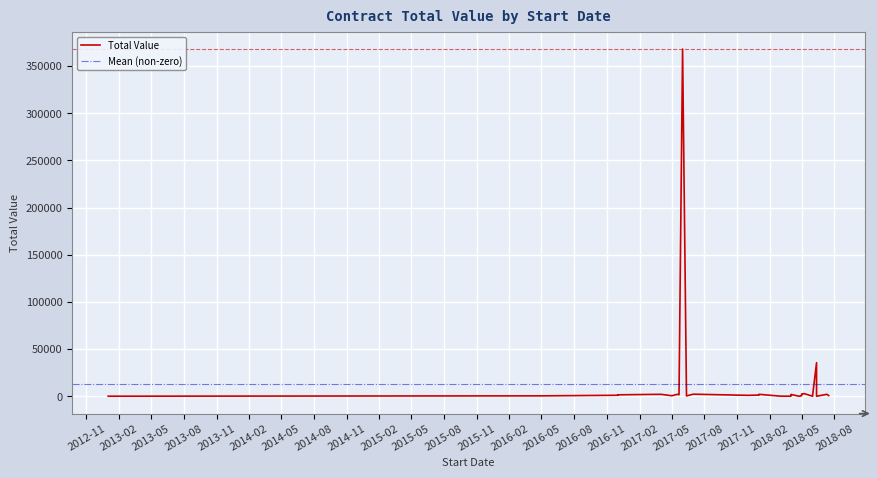

What is the maximum value shown in the chart?

368038.0